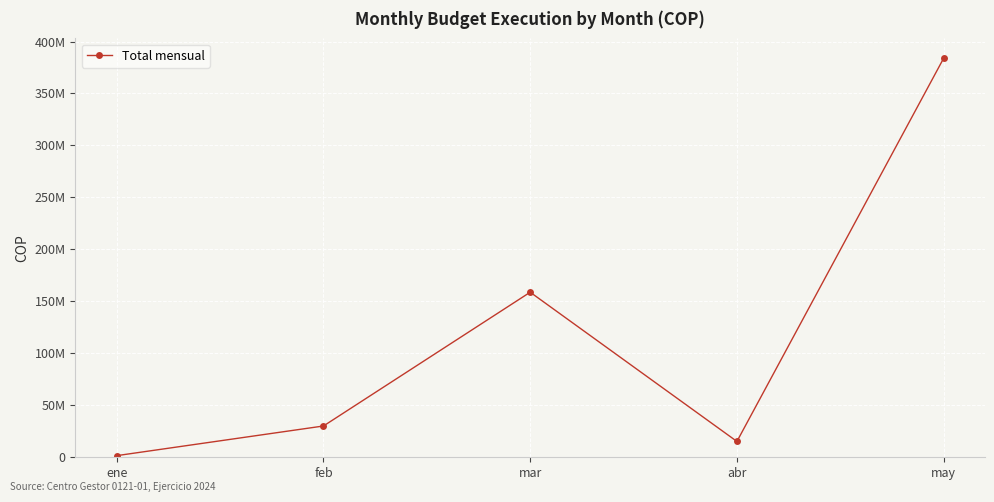

Reading left to right, transcribe all the data shown in this chart.

ene=1540966	feb=30072319	mar=158780265	abr=15210000	may=383890849